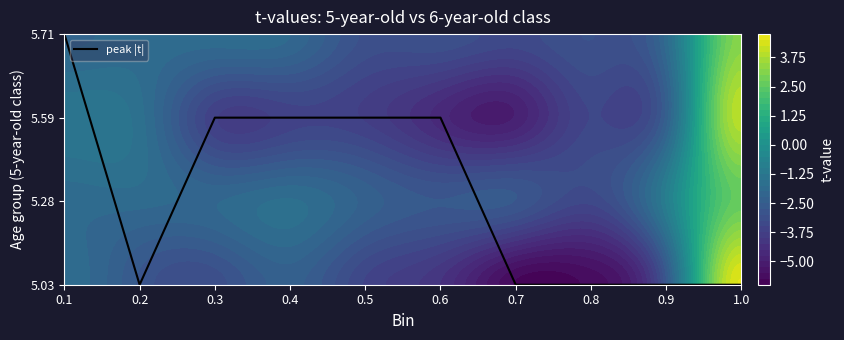

Where is the data nearest to the value 1?

0.2